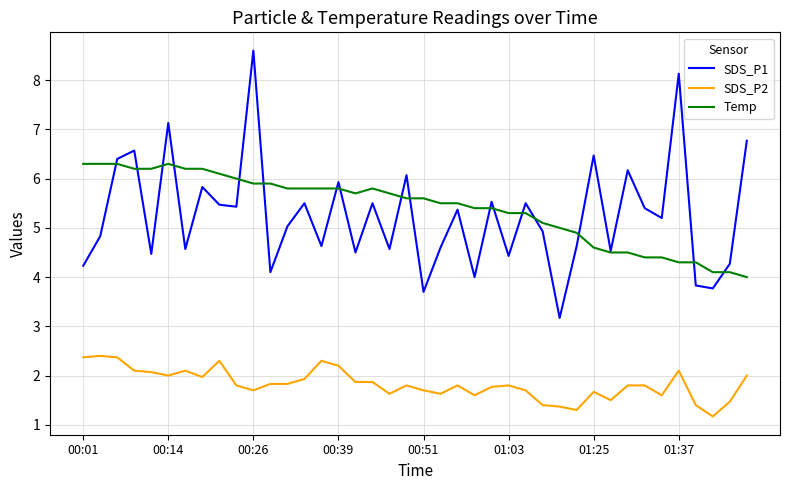

Rank the series by their maximum value, from lowest to highest.

SDS_P2, Temp, SDS_P1